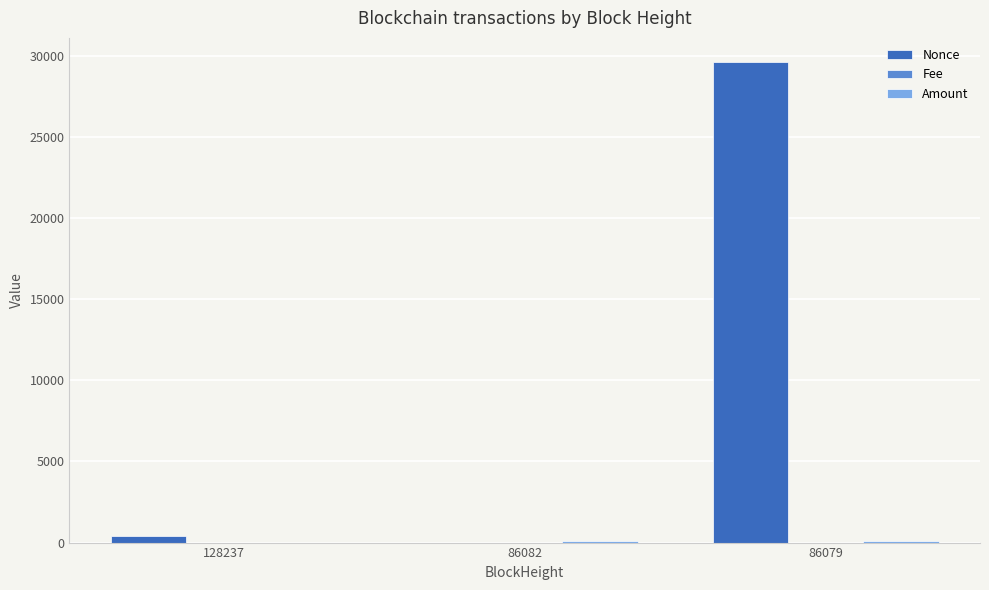

Are the bars grouped side by side (vs. stacked)?

Yes